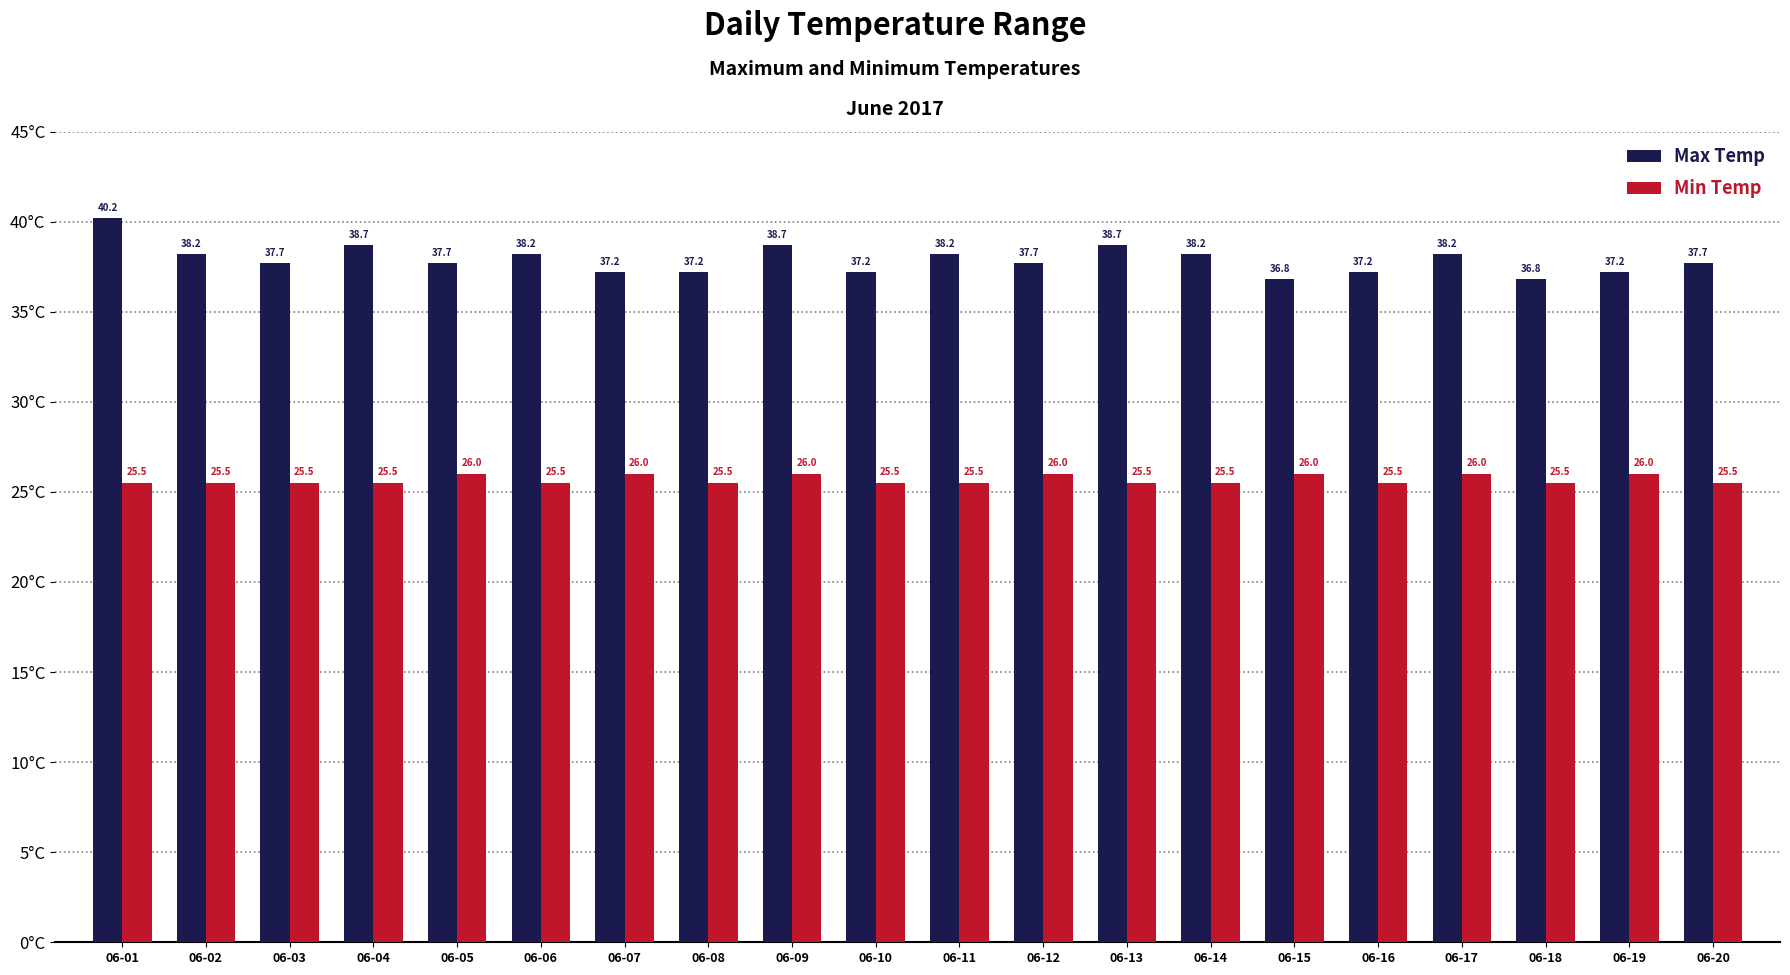

List the series in order of their overall mean, highest first.

Max Temp, Min Temp